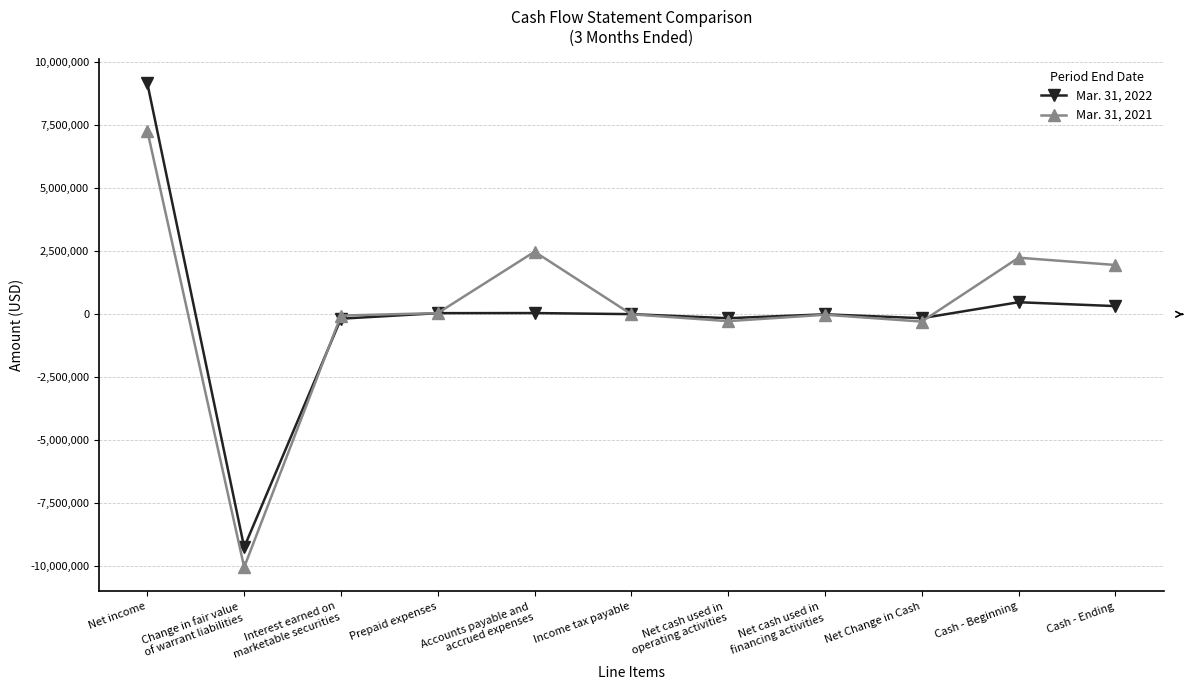

Where does the Mar. 31, 2022 series first go above 6493?

Net income